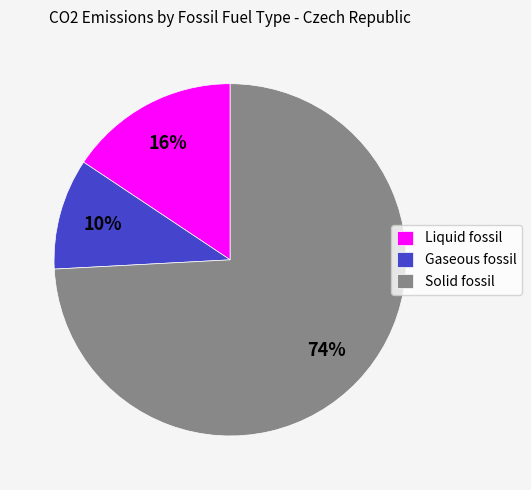

What percentage is the Gaseous fossil slice, to the nearest percent?

10%